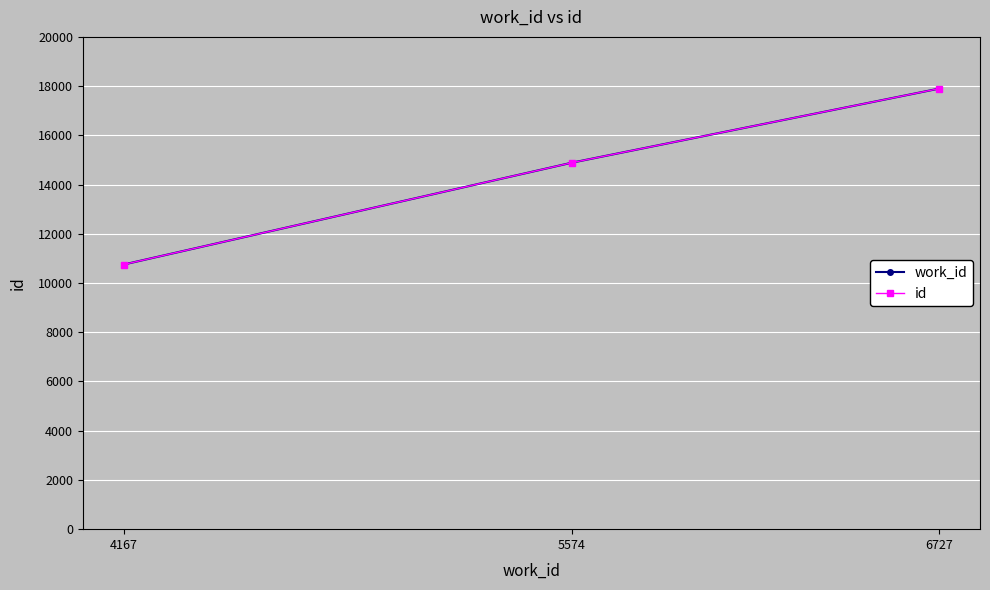

The value of id at 6727 is 23426. True or false?

False